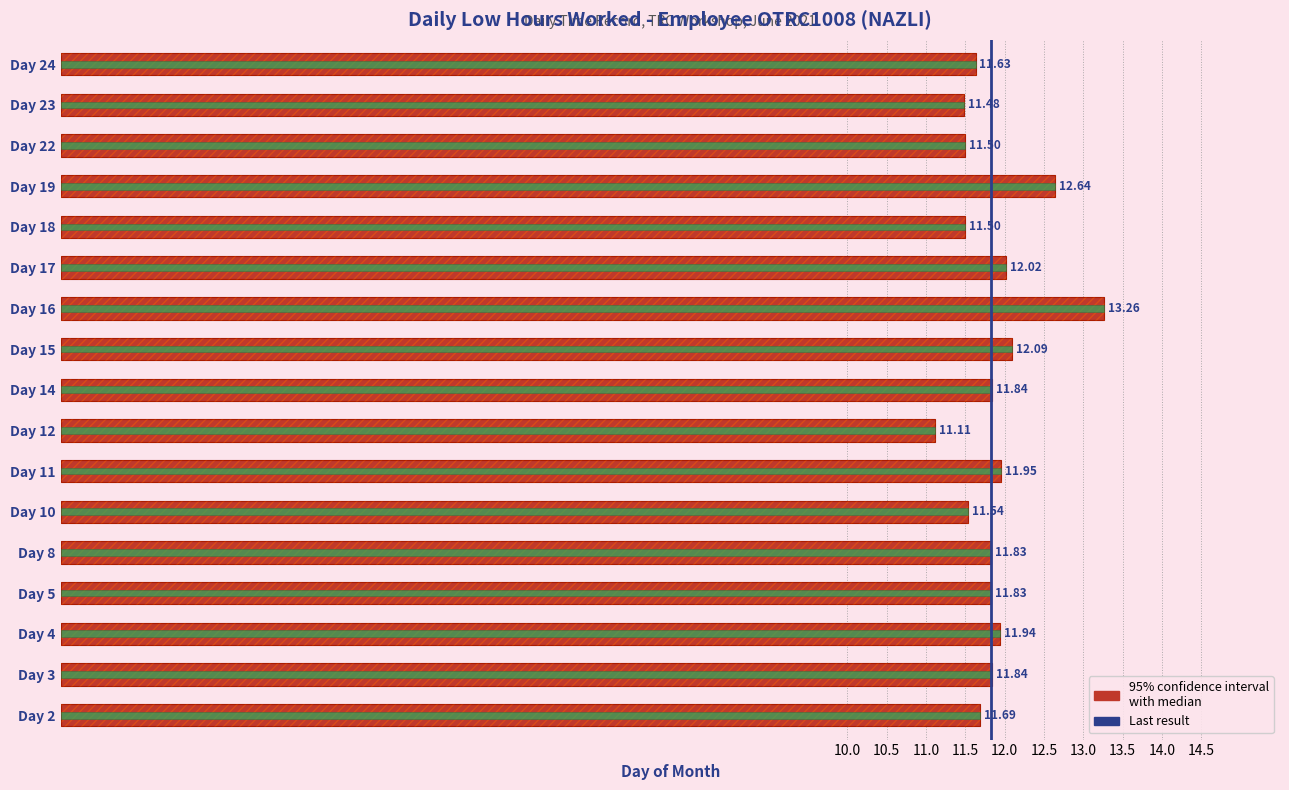

List the labels in order of value, smallest first.

Day 12, Day 23, Day 18, Day 22, Day 10, Day 24, Day 2, Day 5, Day 8, Day 3, Day 14, Day 4, Day 11, Day 17, Day 15, Day 19, Day 16